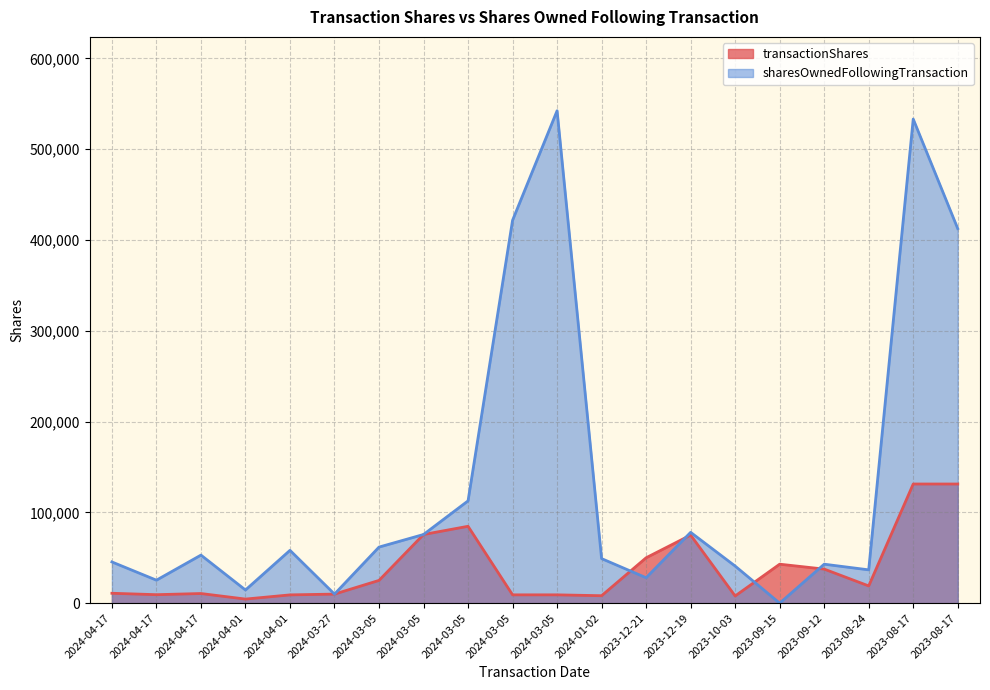

Where is the first local maximum for transactionShares?

2024-04-17